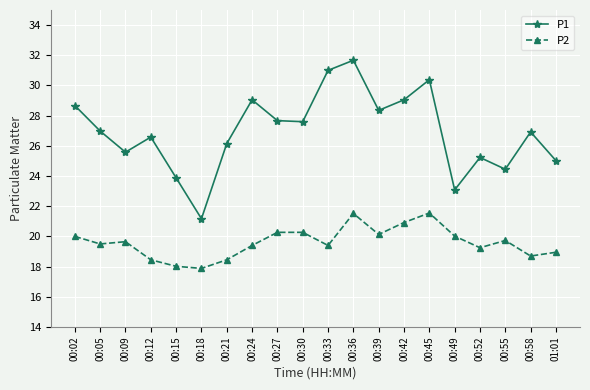

Which series has the widest spread of values?

P1